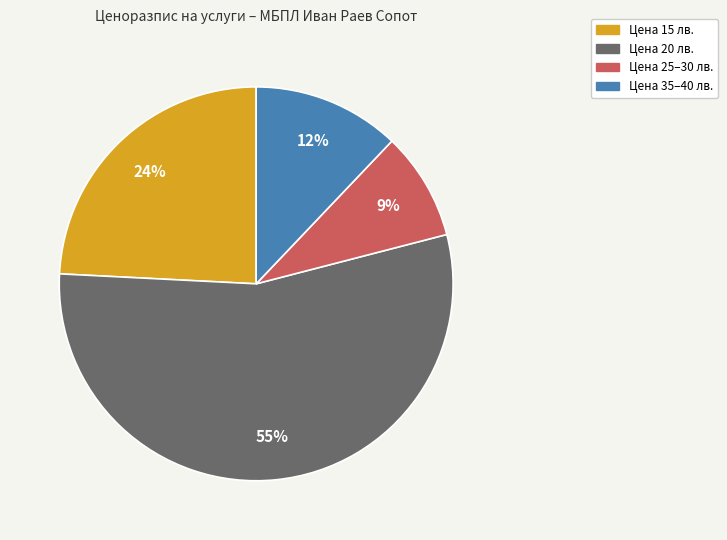

To the nearest percent, what is the average slice percentage?

25%